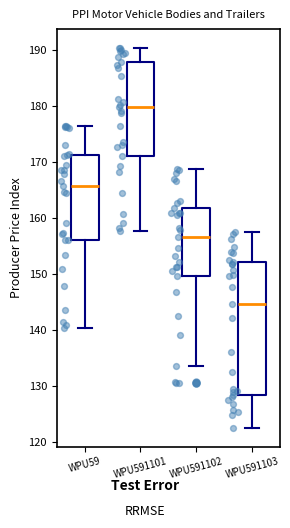

Which box's median line is the lowest?

WPU591103